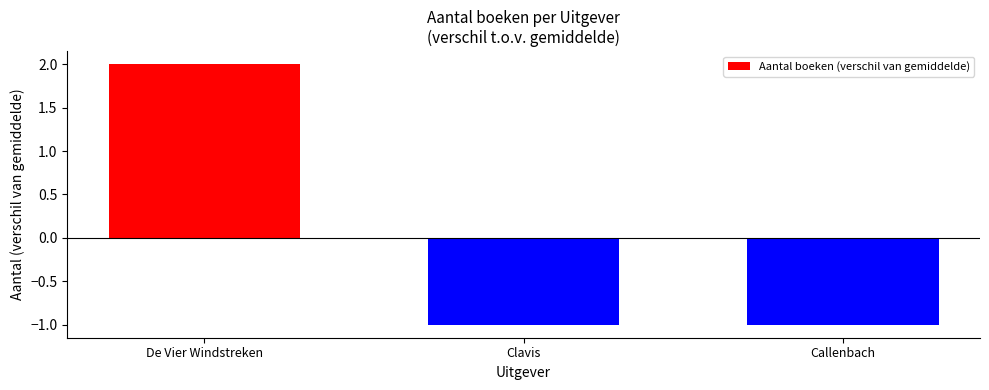

Is it true that the value at Clavis is -1?

True